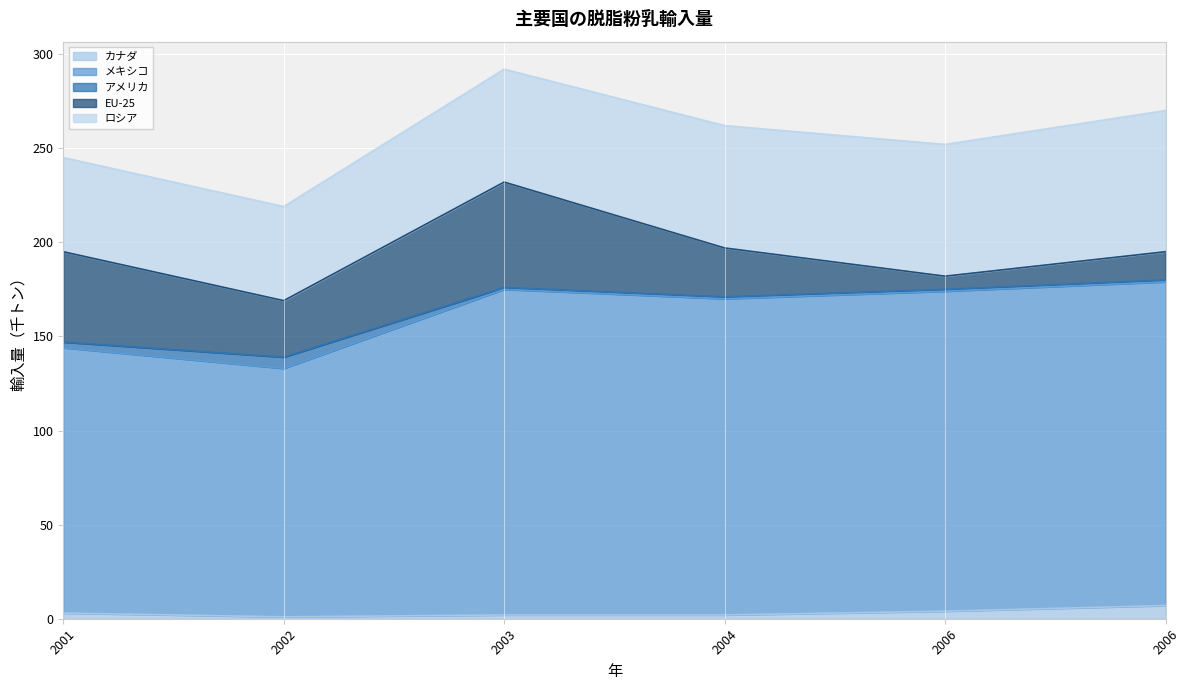

What is the minimum value for メキシコ?

132